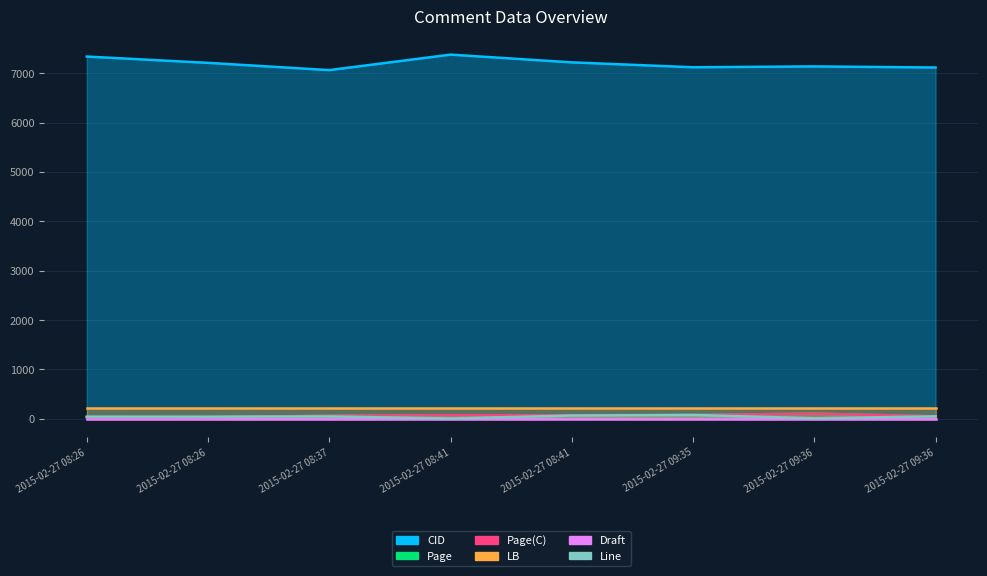

Where is the first local maximum for Page(C)?

2015-02-27 08:41